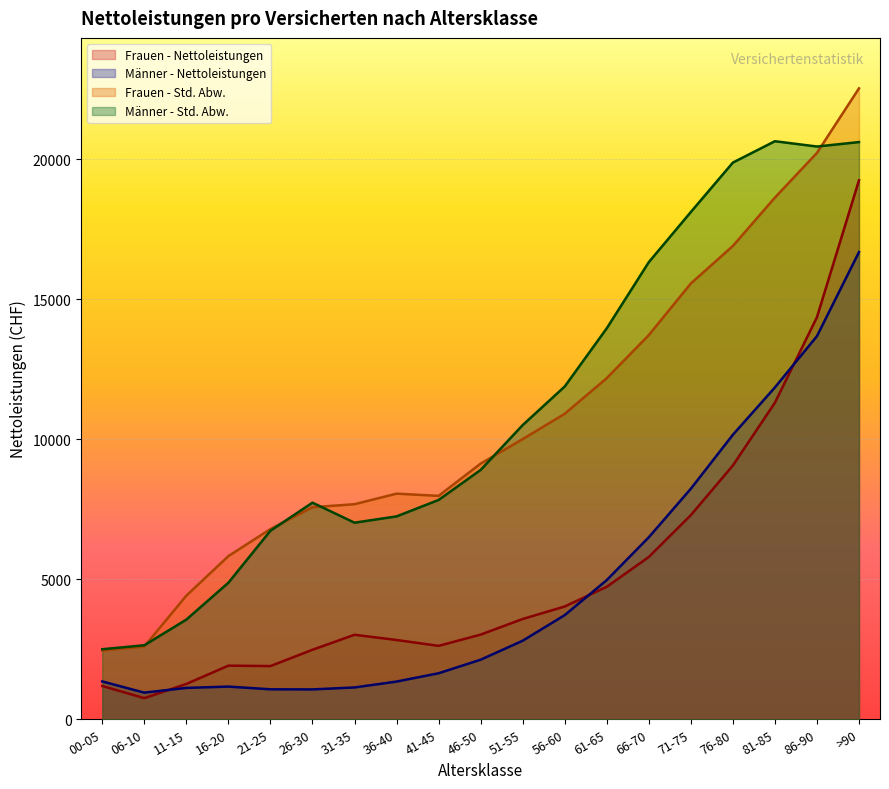

Reading left to right, list all the values displayed in this chart.

Frauen - Nettoleistungen: 00-05=1189.0	06-10=755.0	11-15=1262.0	16-20=1916.0	21-25=1901.0	26-30=2483.0	31-35=3019.0	36-40=2832.0	41-45=2623.0	46-50=3024.0	51-55=3583.0	56-60=4029.0	61-65=4732.0	66-70=5797.0	71-75=7292.0	76-80=9067.0	81-85=11309.0	86-90=14363.0	>90=19256.0
Männer - Nettoleistungen: 00-05=1352.0	06-10=951.0	11-15=1121.0	16-20=1168.0	21-25=1071.0	26-30=1067.0	31-35=1137.0	36-40=1347.0	41-45=1644.0	46-50=2128.0	51-55=2806.0	56-60=3720.0	61-65=4972.0	66-70=6502.0	71-75=8236.0	76-80=10164.0	81-85=11855.0	86-90=13687.0	>90=16691.0
Frauen - Std. Abw.: 00-05=2454.7	06-10=2600.7	11-15=4416.6	16-20=5828.9	21-25=6796.1	26-30=7575.3	31-35=7683.9	36-40=8060.5	41-45=7981.4	46-50=9133.6	51-55=10008.7	56-60=10913.5	61-65=12187.5	66-70=13724.6	71-75=15568.9	76-80=16909.5	81-85=18637.8	86-90=20234.4	>90=22540.0
Männer - Std. Abw.: 00-05=2502.4	06-10=2644.2	11-15=3561.4	16-20=4877.9	21-25=6735.5	26-30=7738.2	31-35=7023.6	36-40=7247.7	41-45=7835.2	46-50=8908.0	51-55=10509.7	56-60=11888.7	61-65=13967.0	66-70=16330.3	71-75=18122.2	76-80=19888.3	81-85=20651.5	86-90=20462.0	>90=20621.2